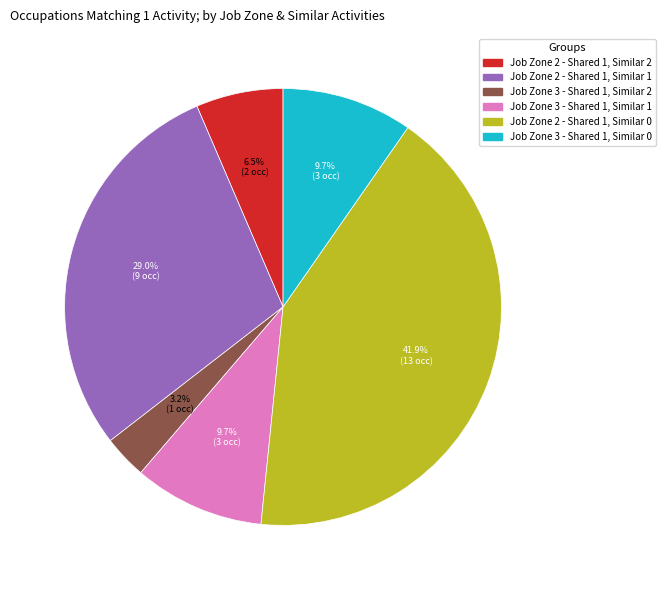

Which category has the biggest portion of the pie?

Job Zone 2 - Shared 1, Similar 0